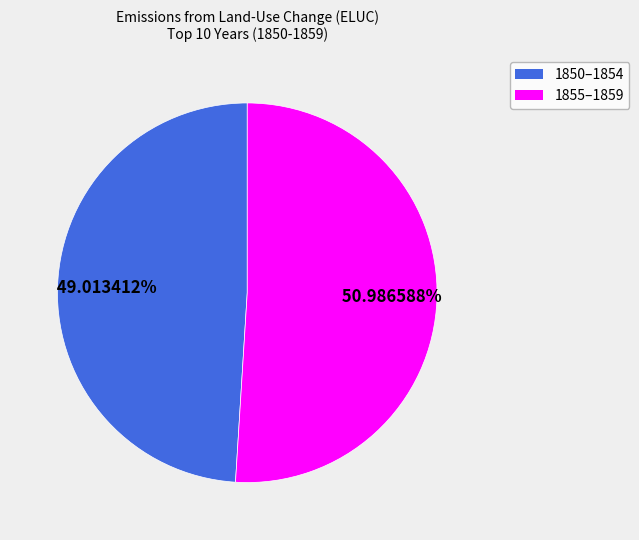

Approximately how many times larger is the value at 1855–1859 compared to 1850–1854?

1.0